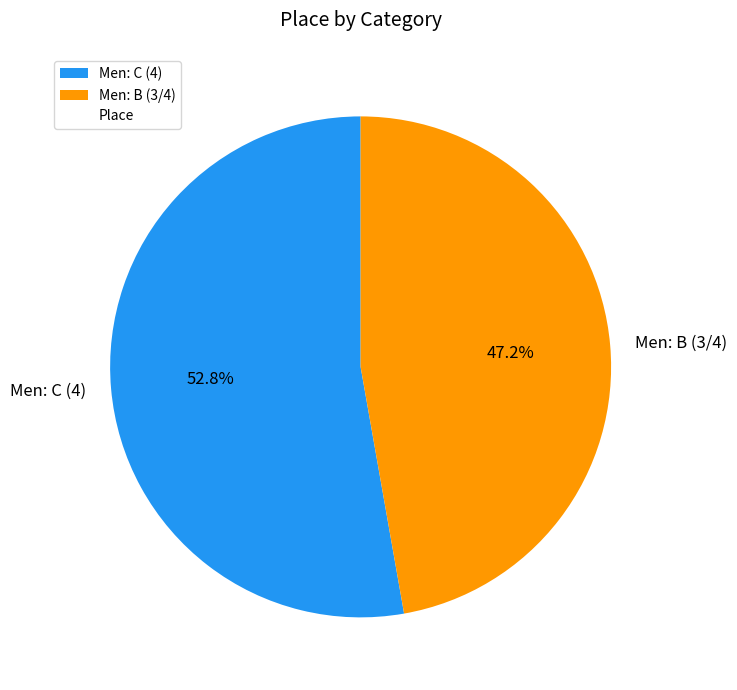

To the nearest percent, what percentage of the pie is Men: B (3/4)?

47%